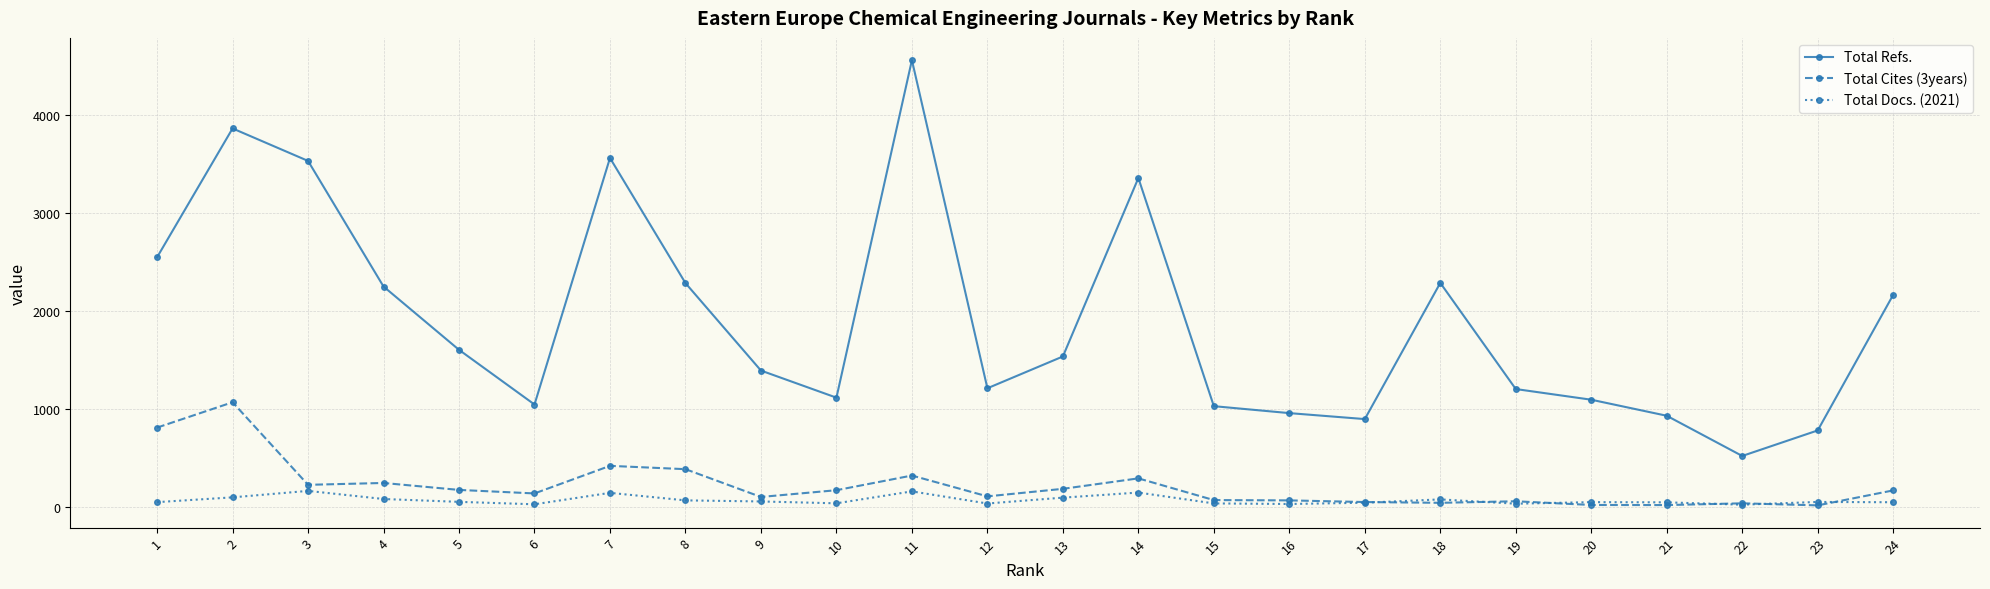

At how many categories does at least one series exceed 568?

23